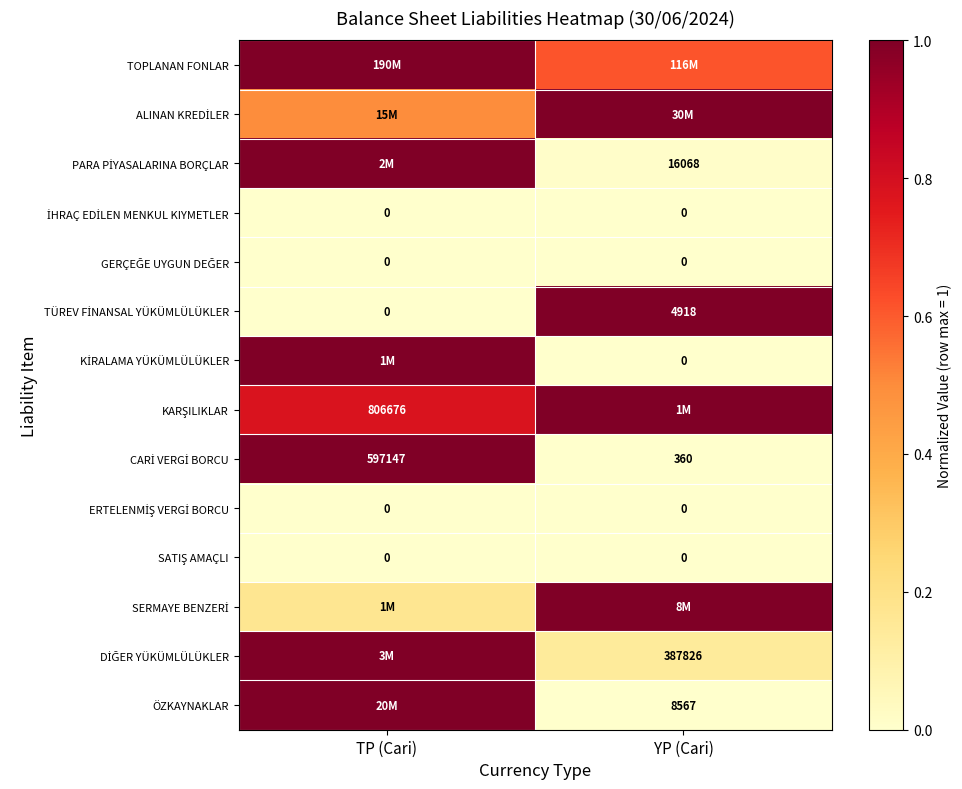

At which category is the sum across all series the highest?

TP (Cari)